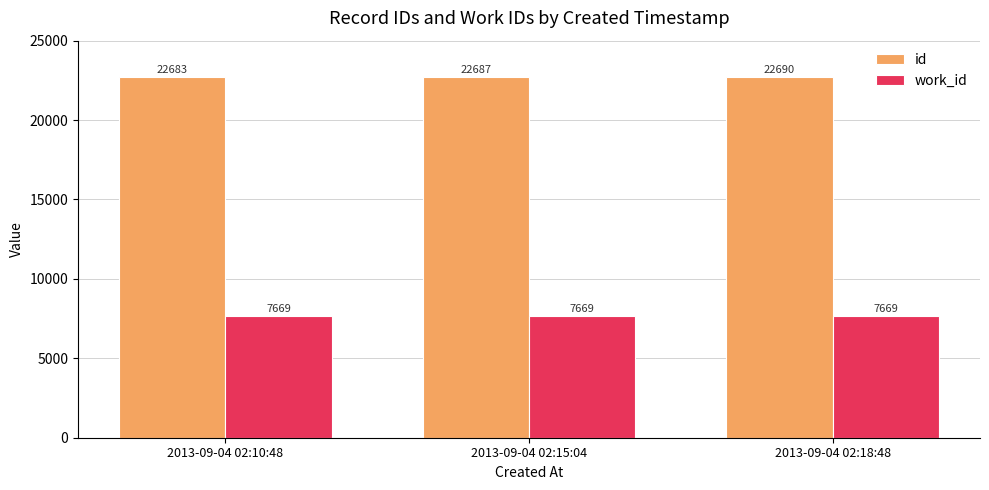

Which series changed the most between 2013-09-04 02:10:48 and 2013-09-04 02:15:04?

id